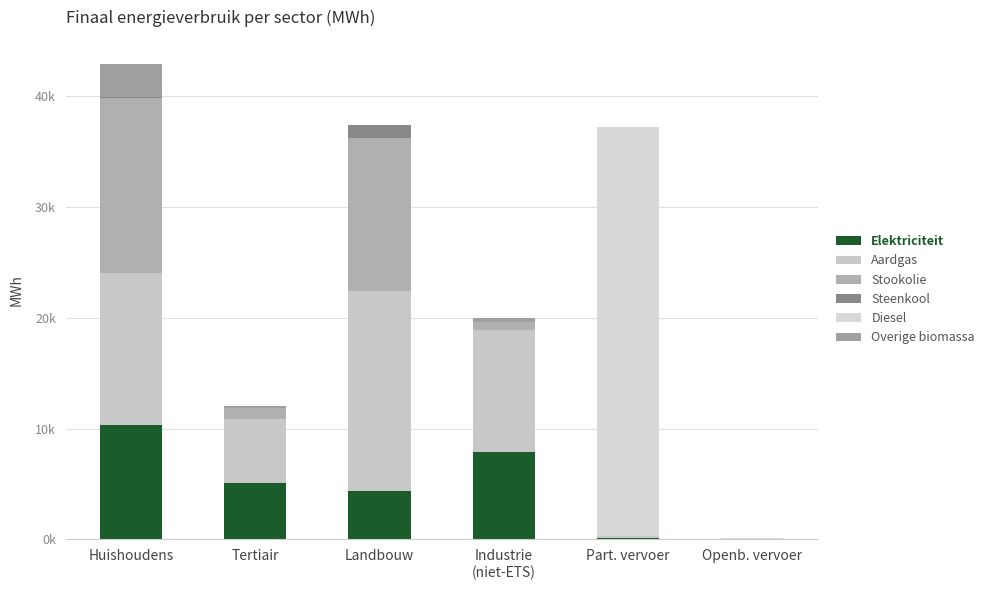

Which has a higher value, Huishoudens or Industrie
(niet-ETS)?

Huishoudens